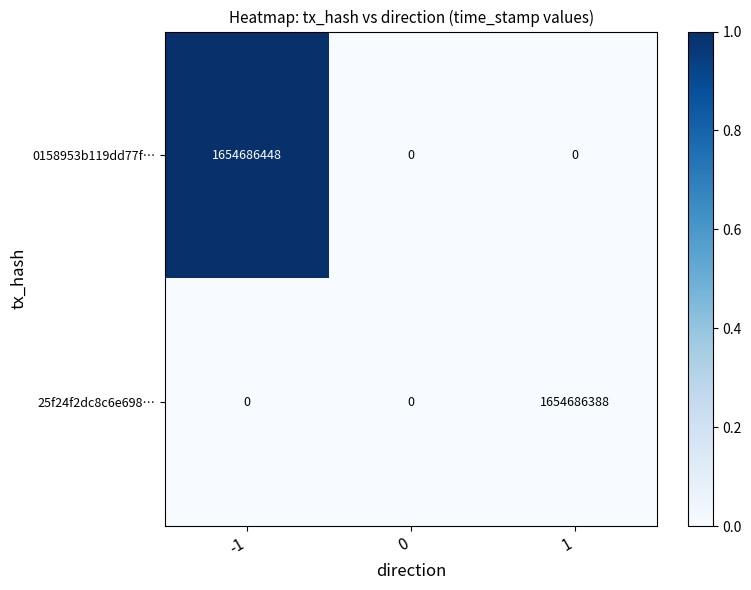

How many categories are shown in the chart?

3